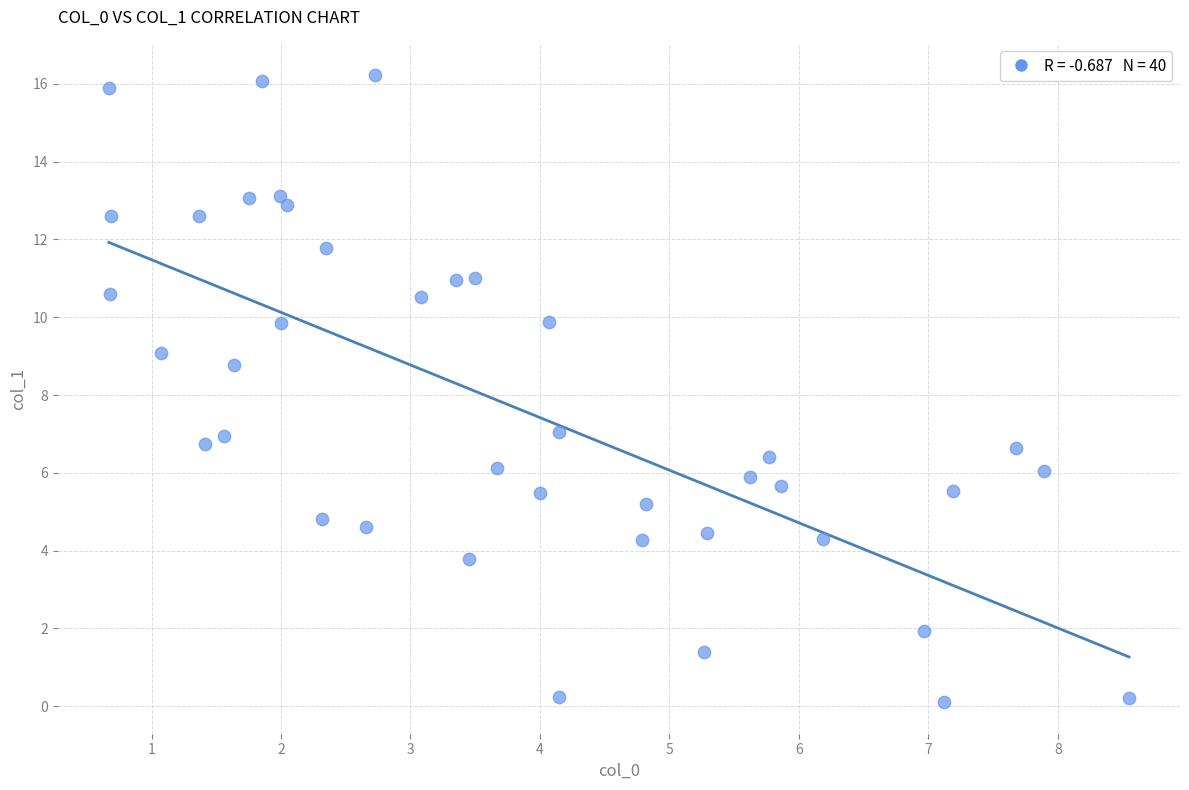

What Y value in the scatter plot is closest to 8?

8.8